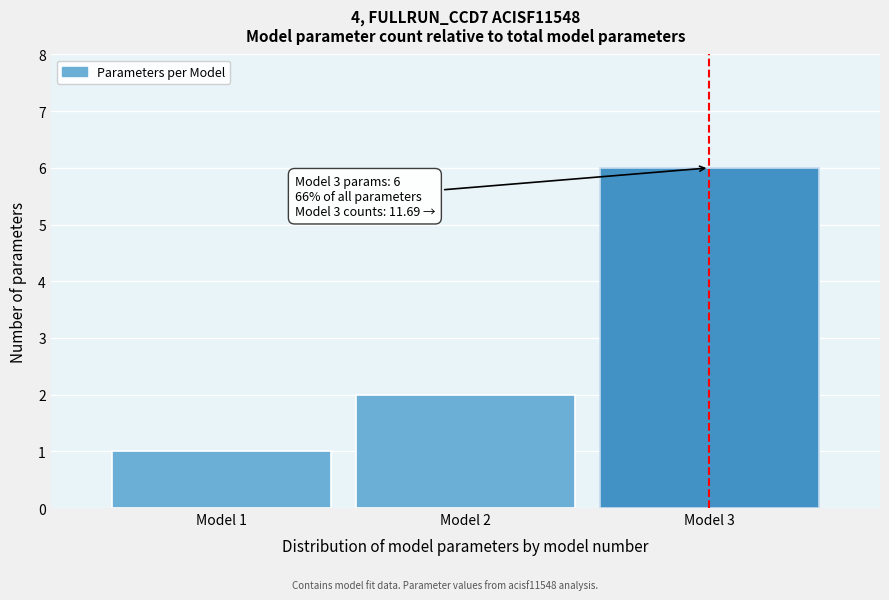

Reading right to left, extract all data points from this chart.

6	2	1